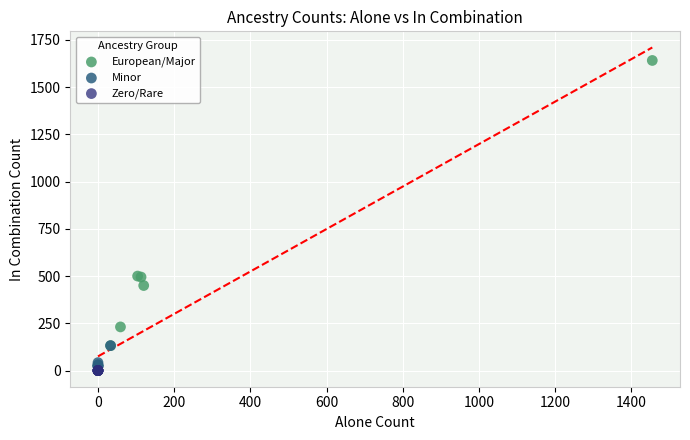

Which series reaches the maximum Y coordinate?

European/Major